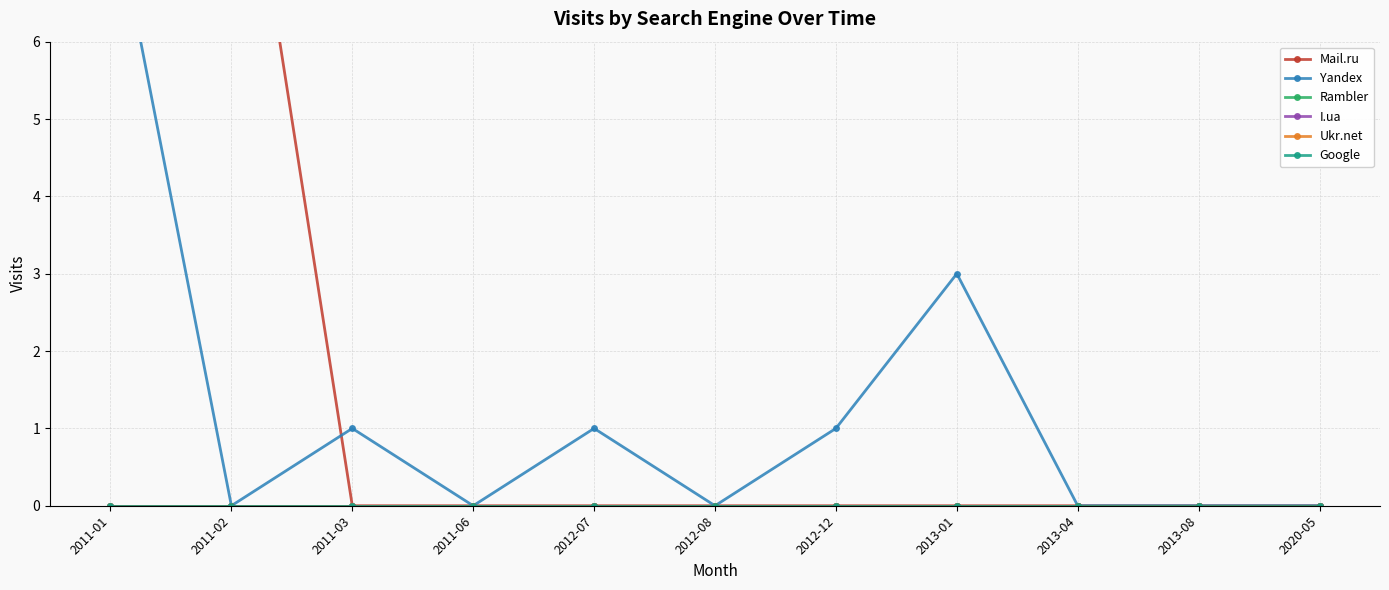

True or false: Google and Ukr.net intersect in this chart.

False